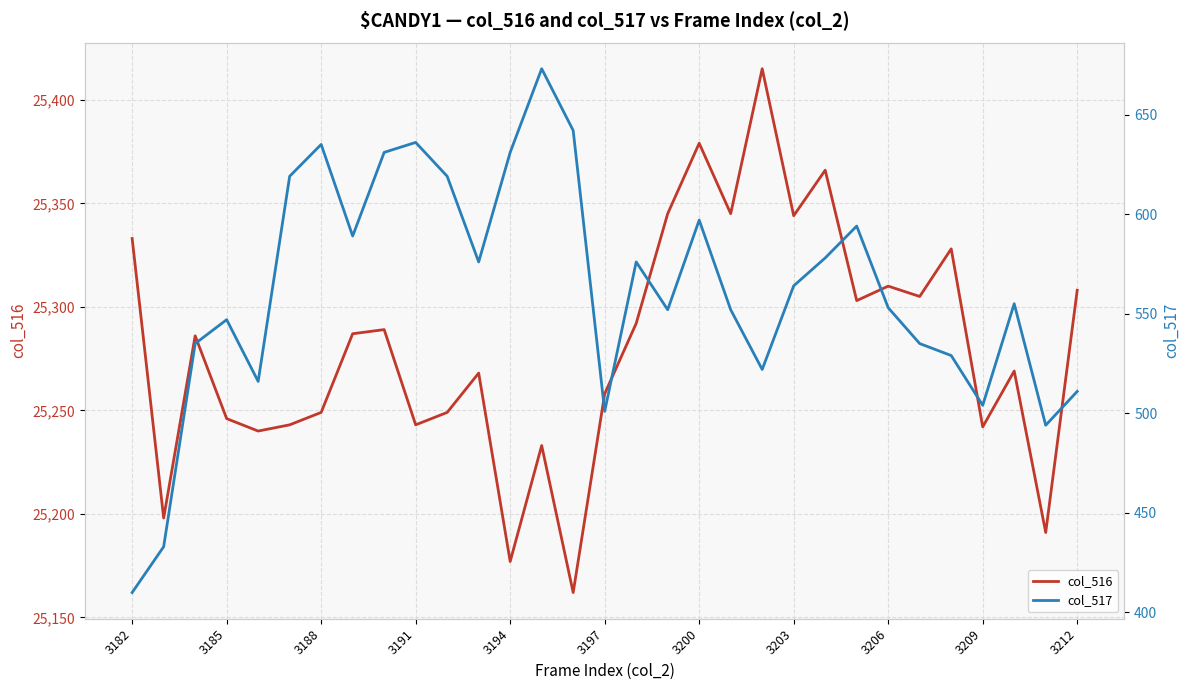

True or false: col_516 has a value of 25333 at 3182.

True